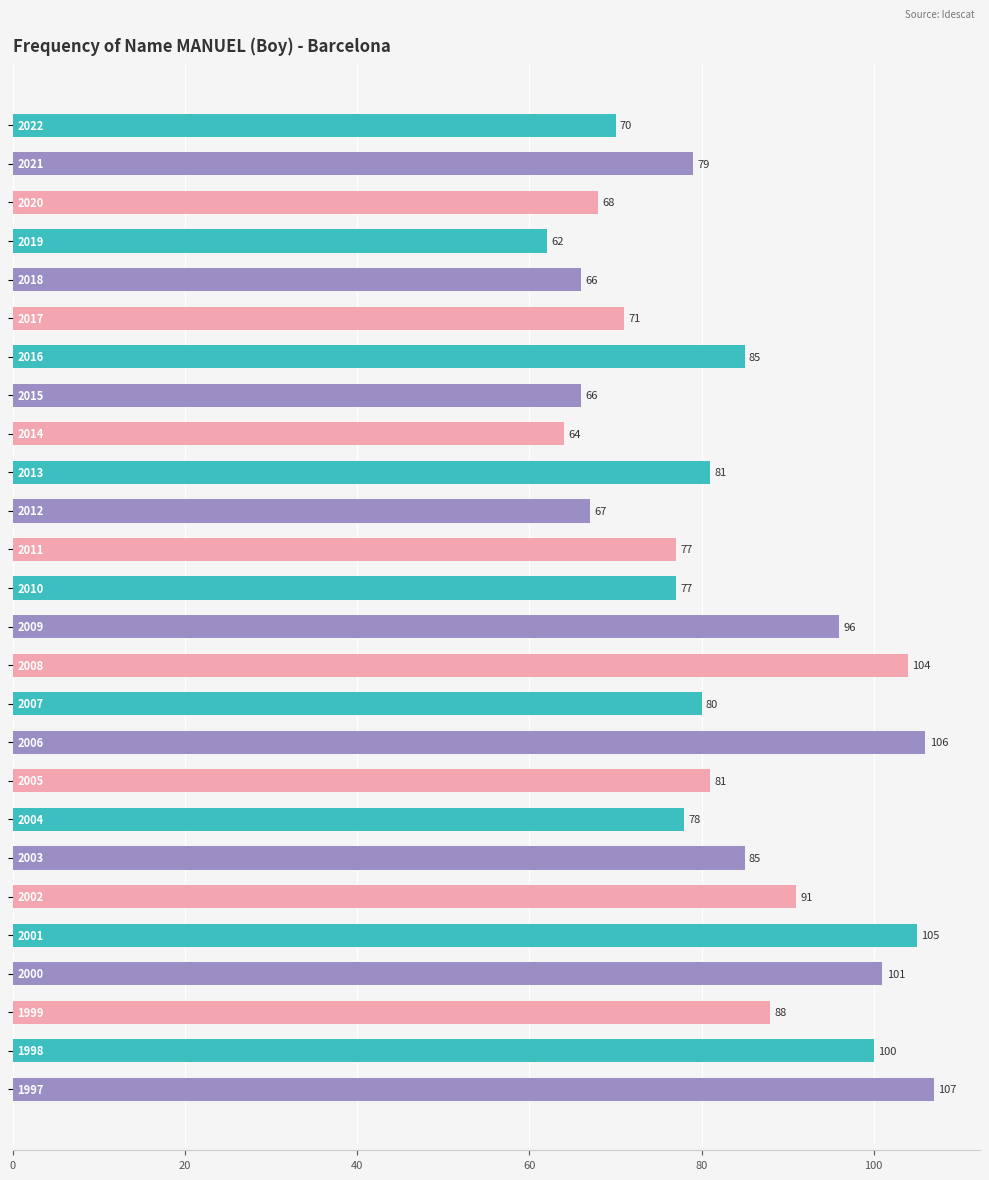

What is the value of the 25th bar from the top?

100